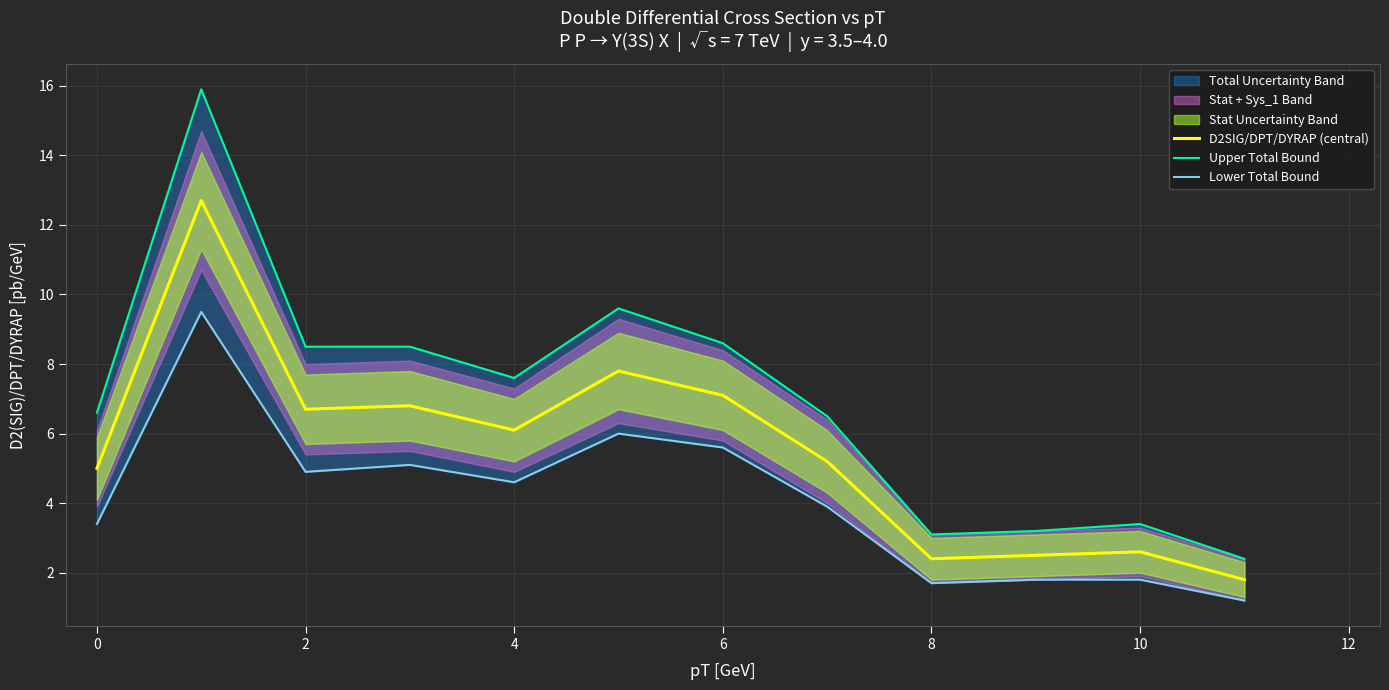

True or false: D2SIG/DPT/DYRAP (central) has a value of 6.1 at 4.

True